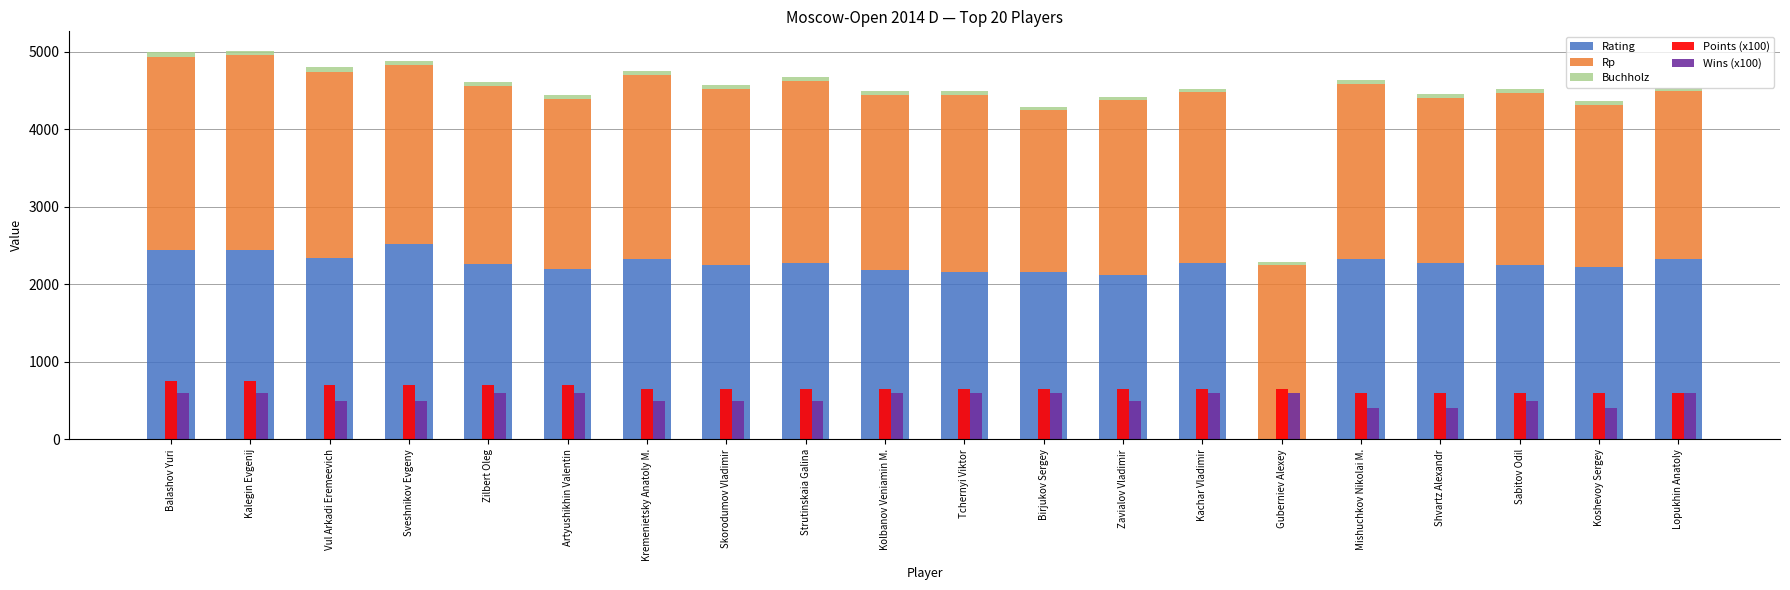

How many bars are there in total?

100